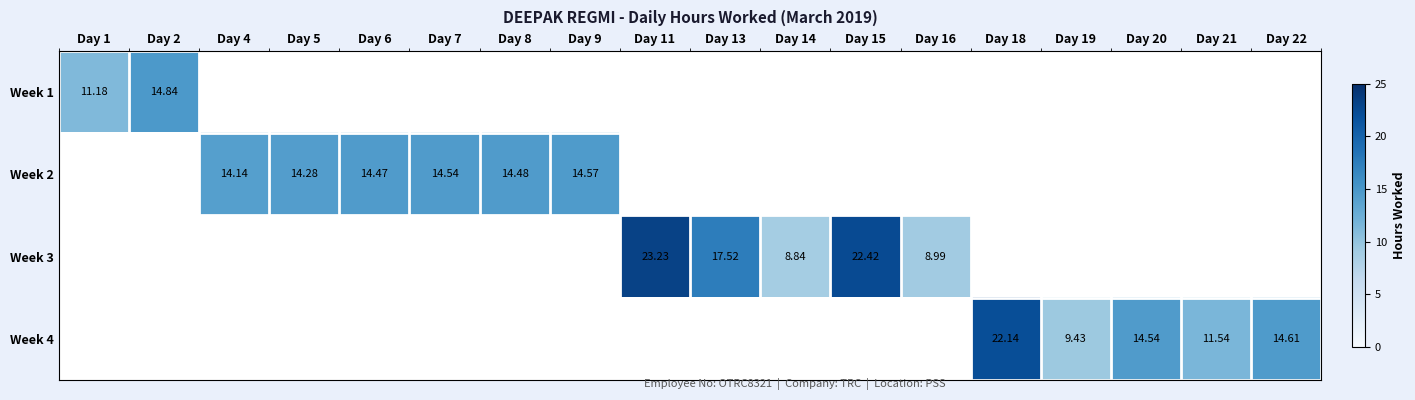

How many values in Week 1 are above zero?

2